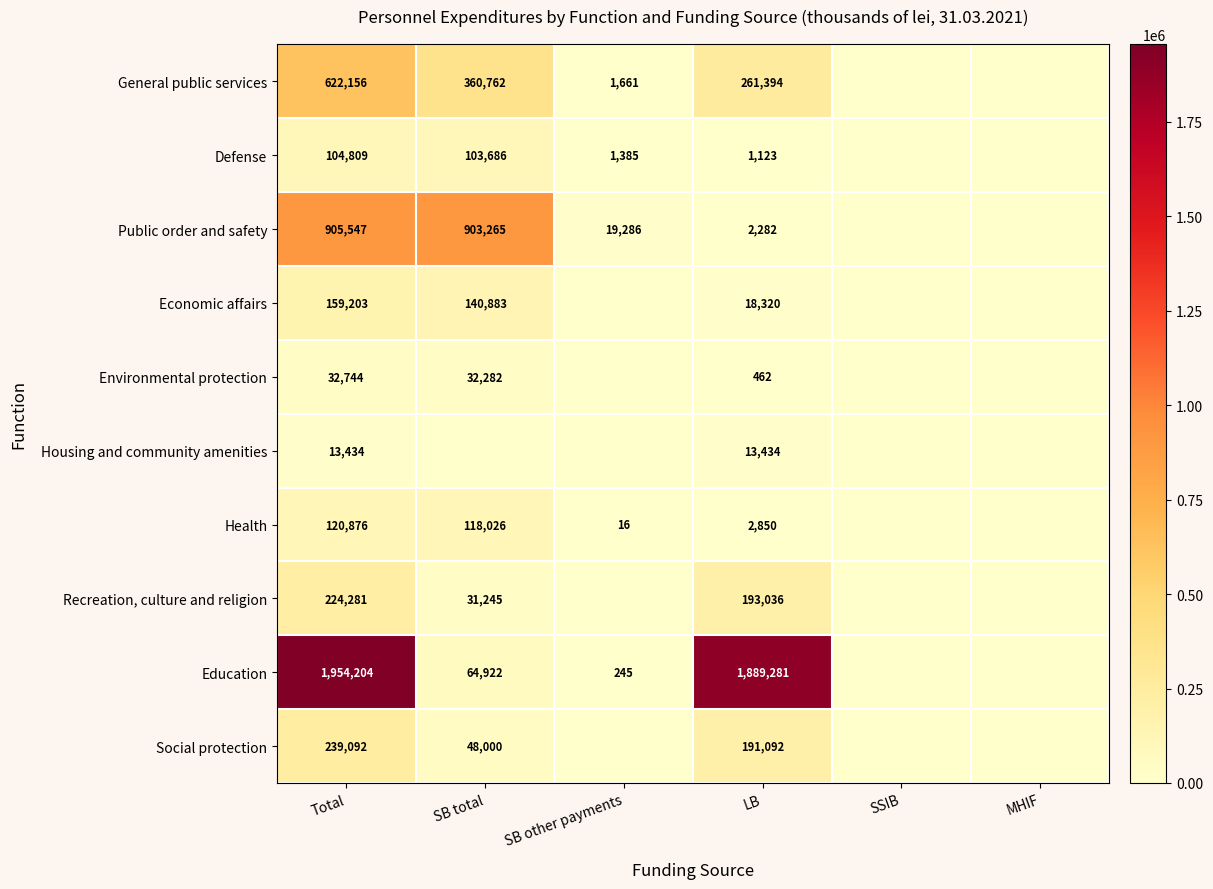

The value of Health at LB is 2850. True or false?

True